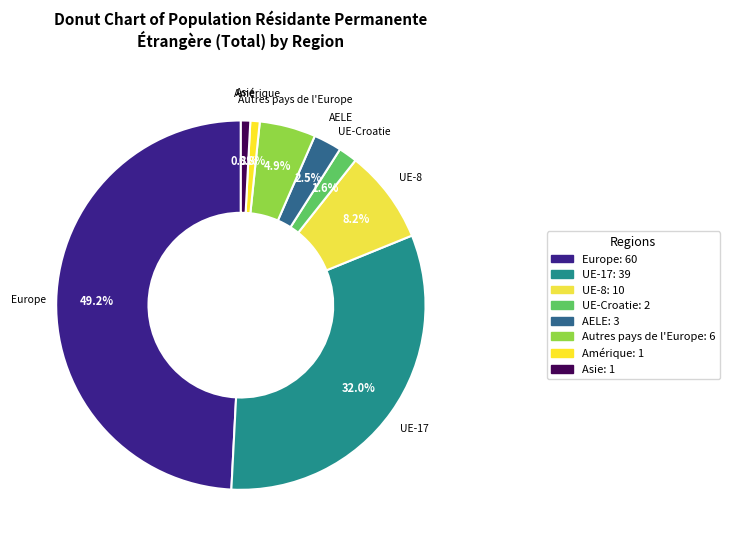

To the nearest percent, what is the average slice percentage?

12%